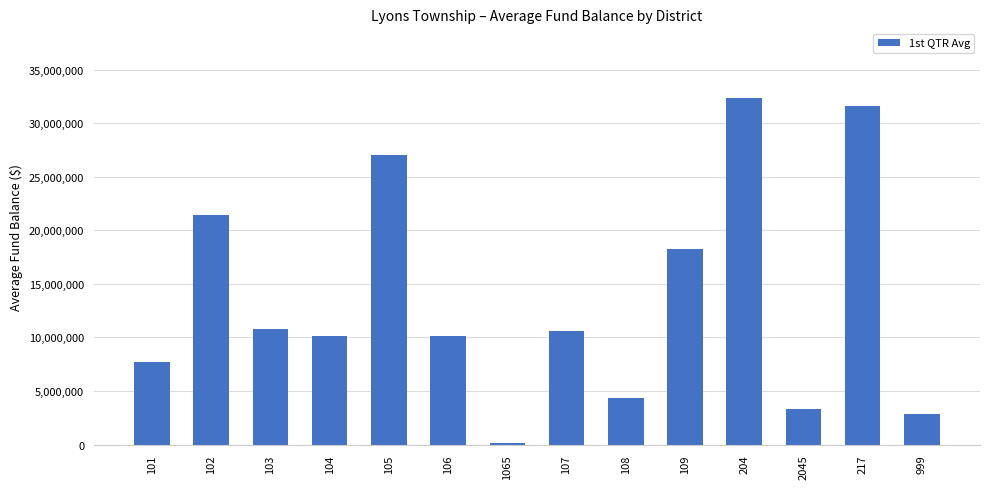

The value at 101 is 12970776.8. True or false?

False